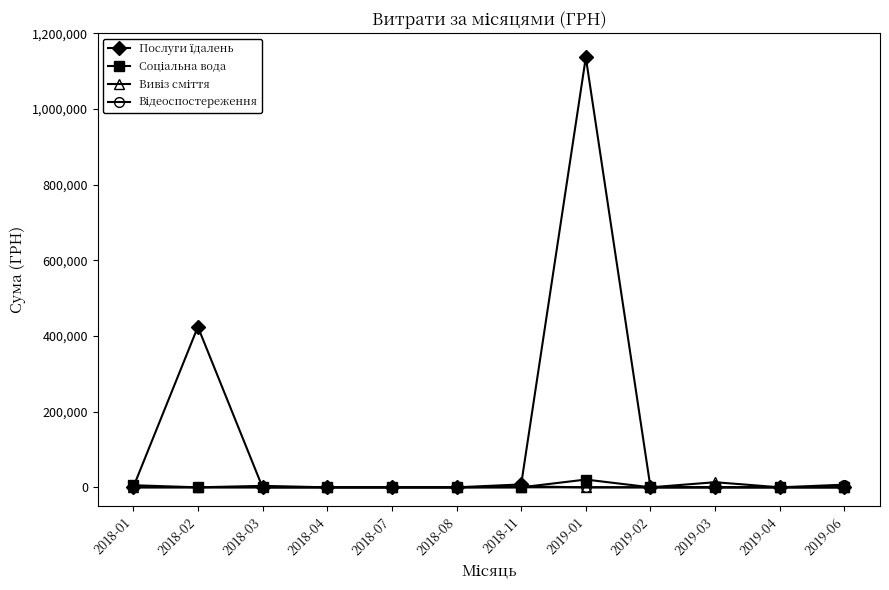

At which category is the sum across all series the highest?

2019-01